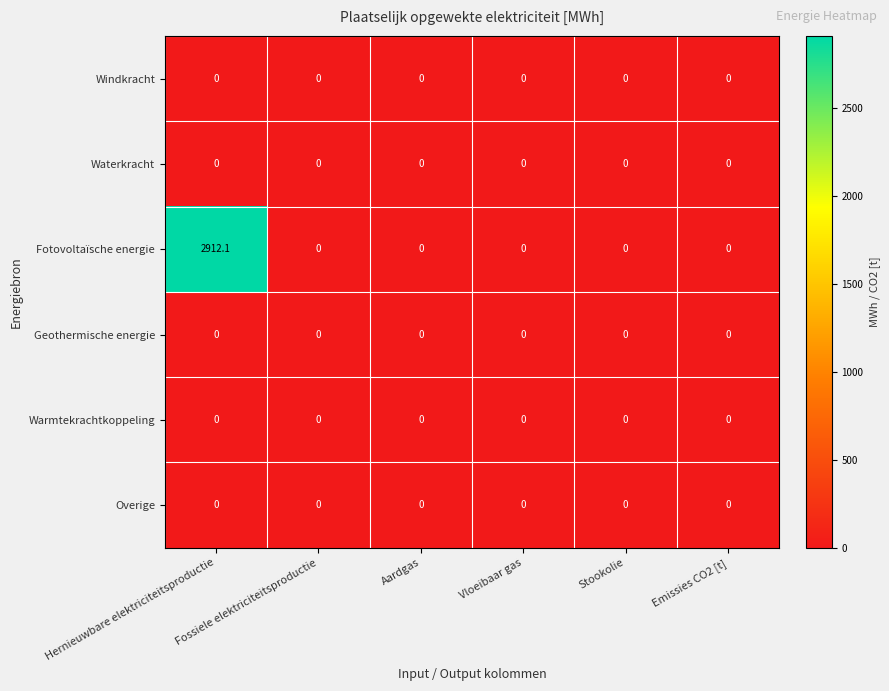

Which series has the largest total across all categories?

Fotovoltaïsche energie